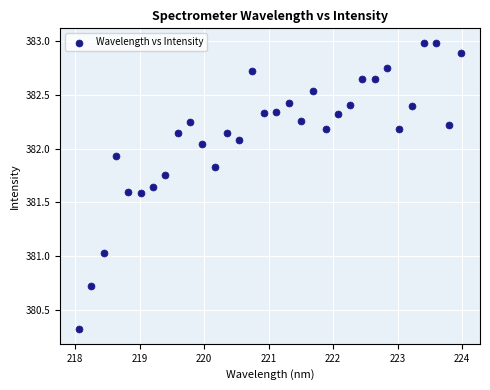

What is the range of X values (max minus min)?

5.9